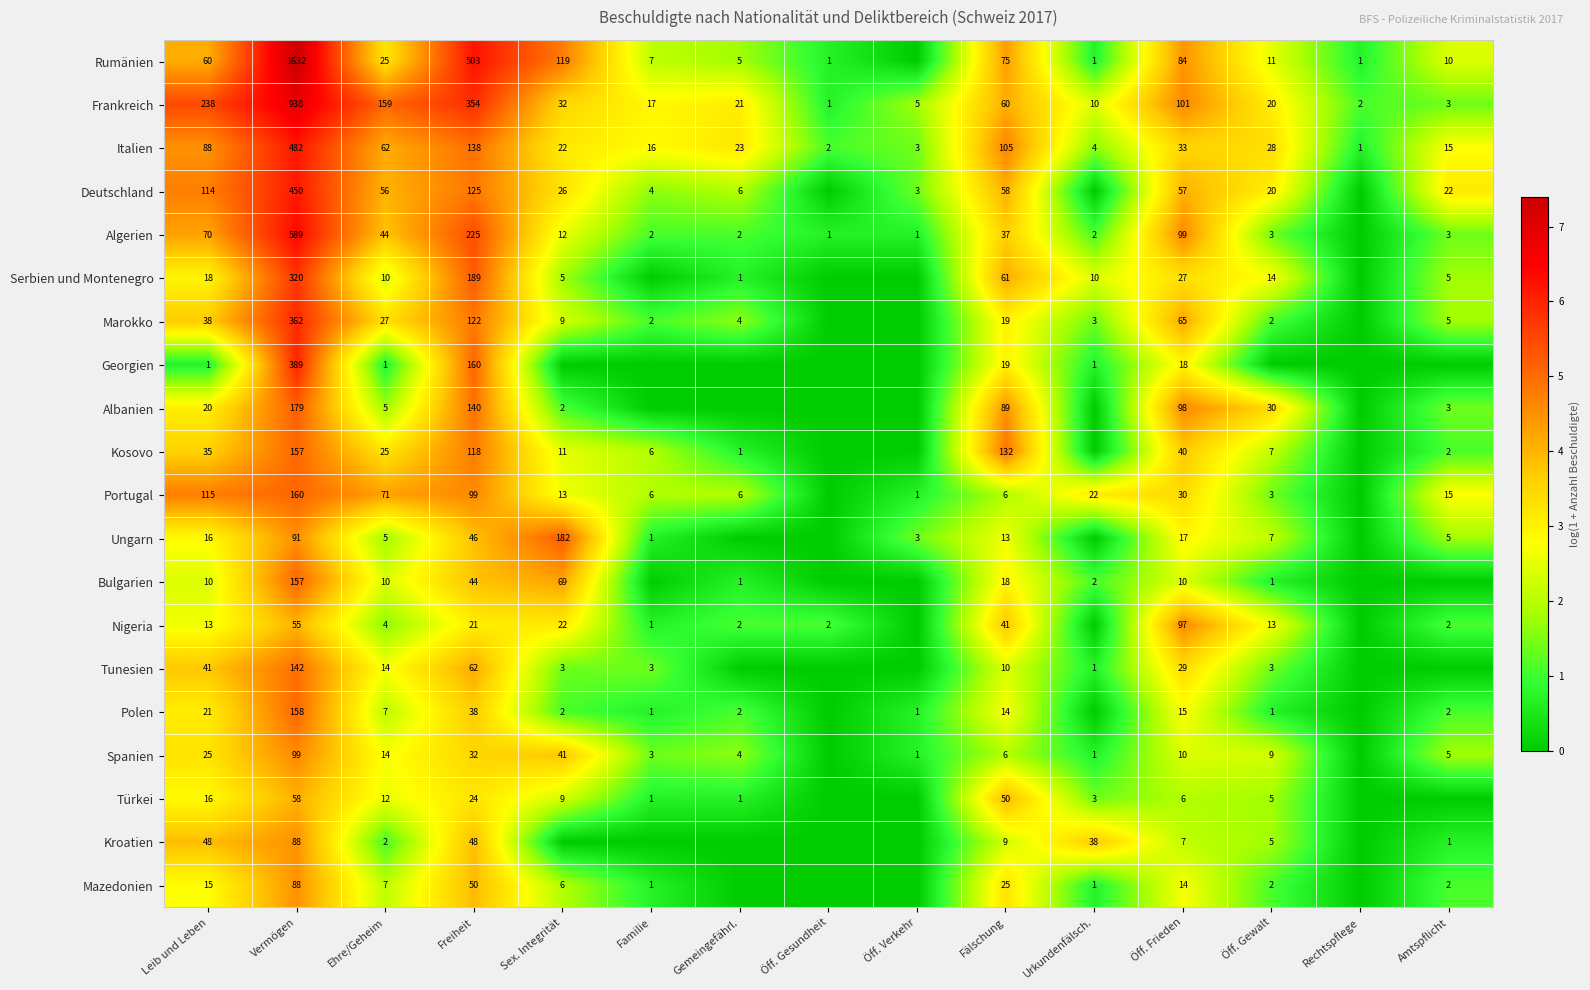

Is the value of Spanien at Öff. Frieden greater than the value of Türkei at Freiheit?

No